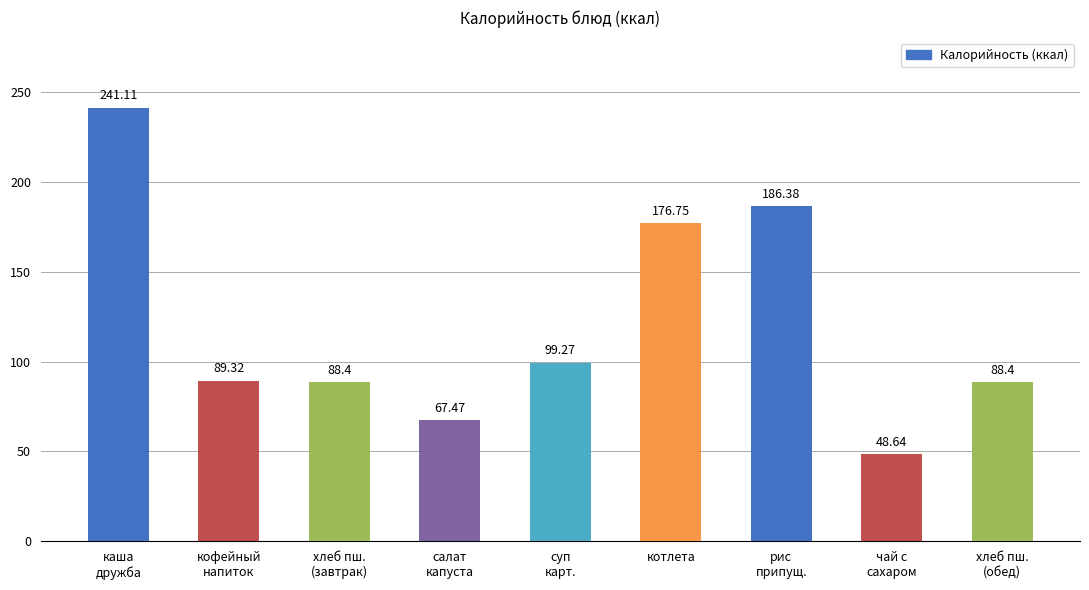

Approximately how many times larger is the value at рис
припущ. compared to кофейный
напиток?

2.1